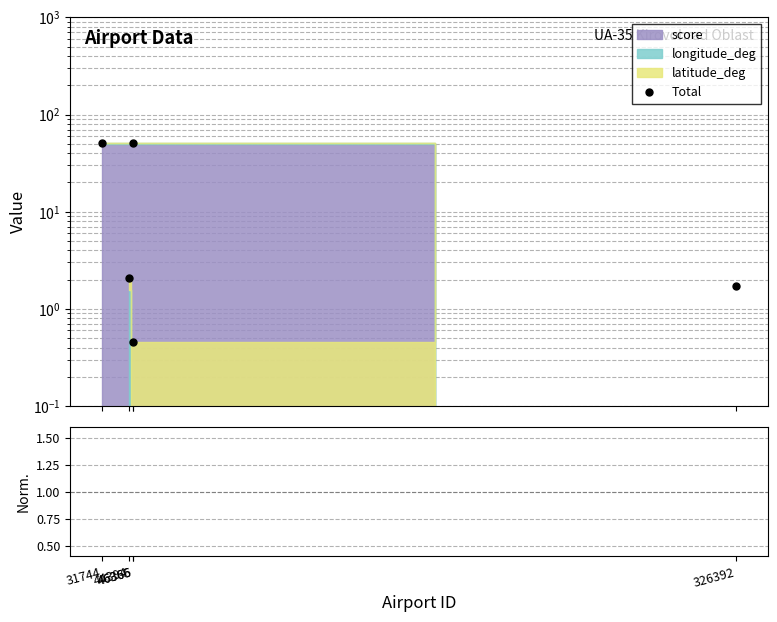

Between 46365 and 44394, which series saw the biggest shift?

Total